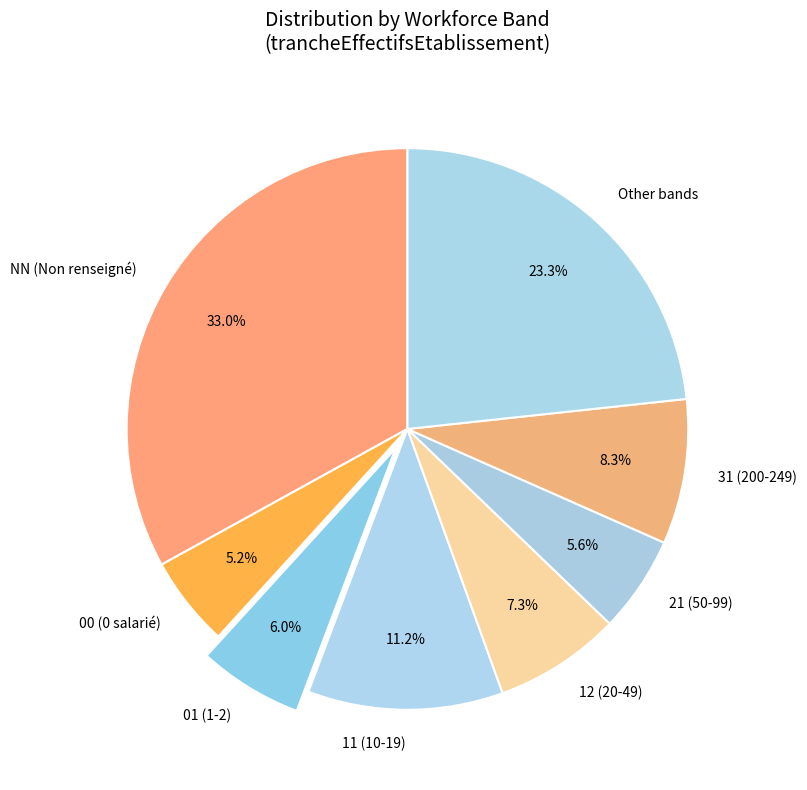

To the nearest percent, what is the difference between the largest and smallest slice percentages?

28%